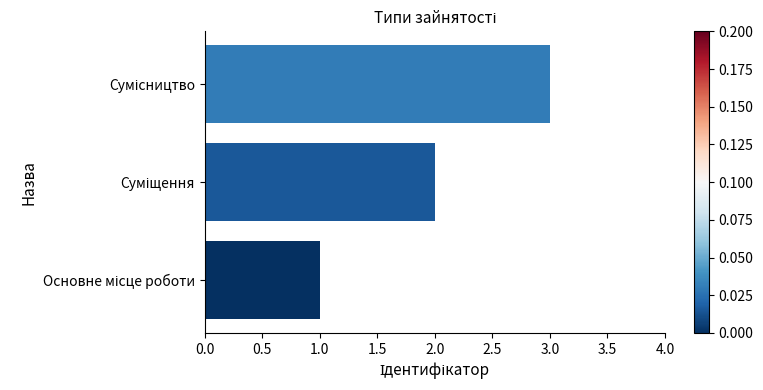

What is the maximum value shown in the chart?

3